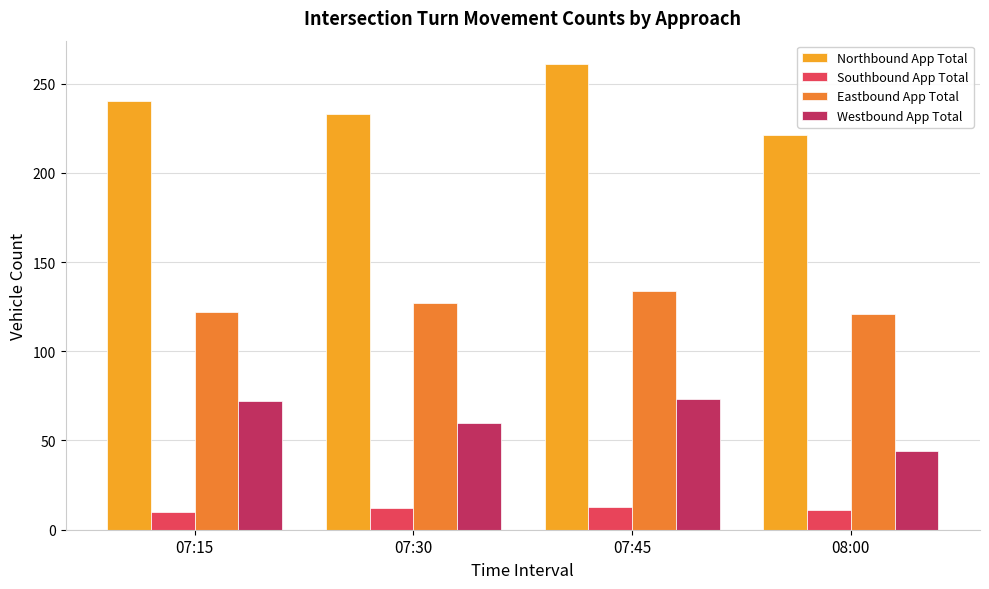

What position from the left is 07:15?

1